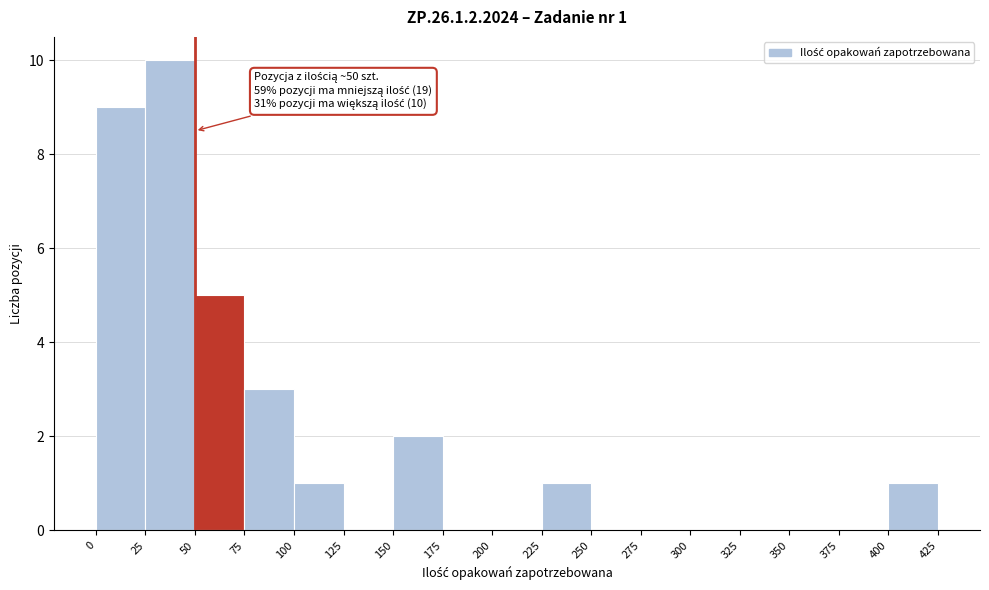

Which range on the x-axis has the tallest bar?

25 to 50